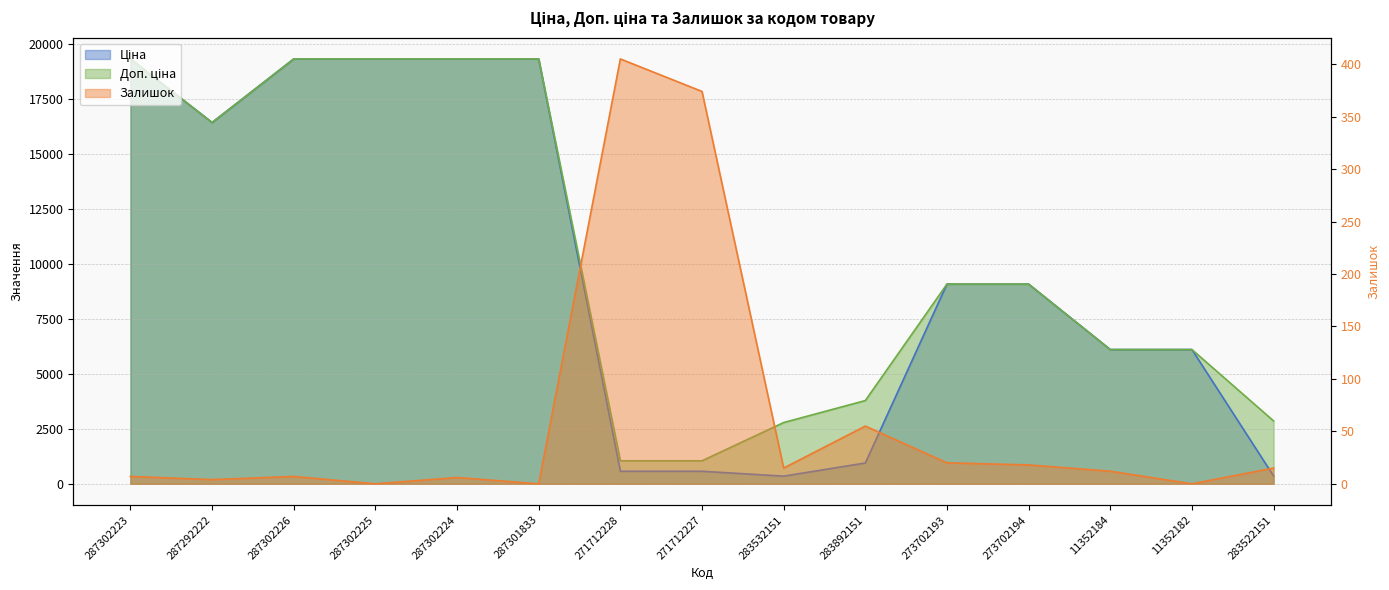

True or false: Доп. ціна and Залишок cross at least once.

False